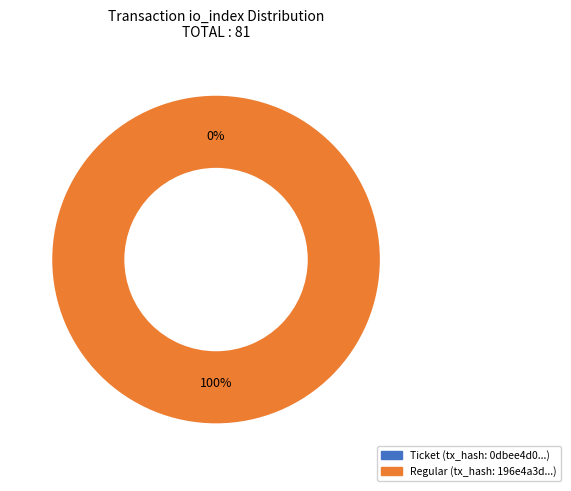

How many segments does this pie chart have?

2